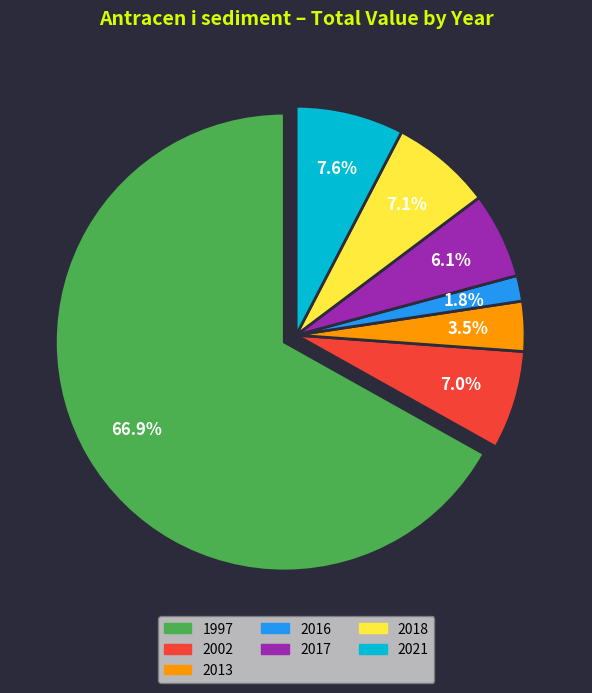

To the nearest percent, what is the difference between the largest and smallest slice percentages?

65%